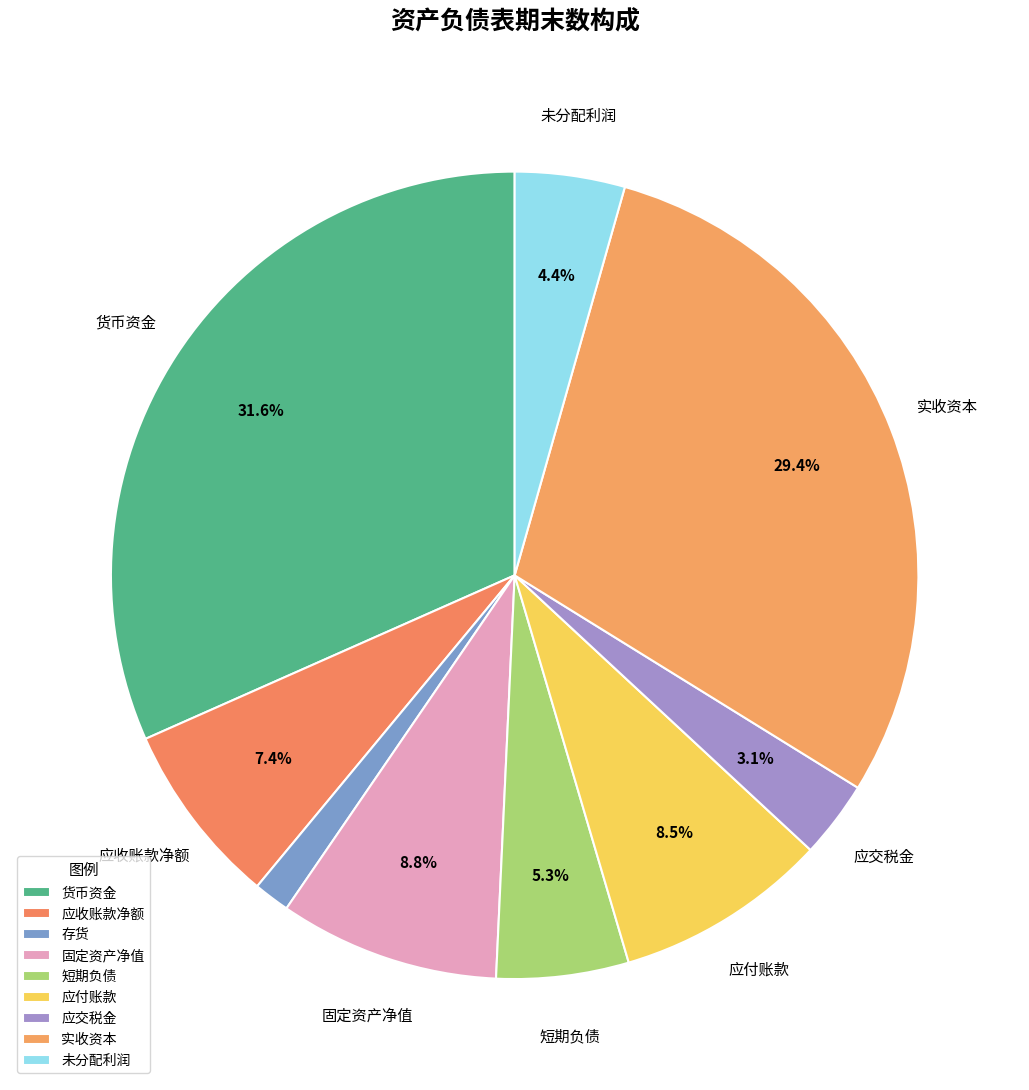

Is there any slice that represents more than half of the pie?

No